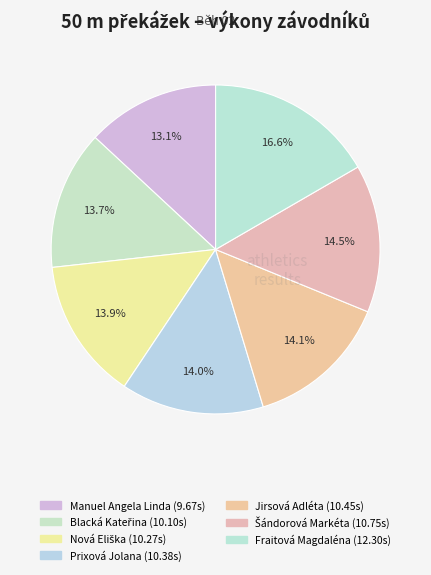

How many segments does this pie chart have?

7